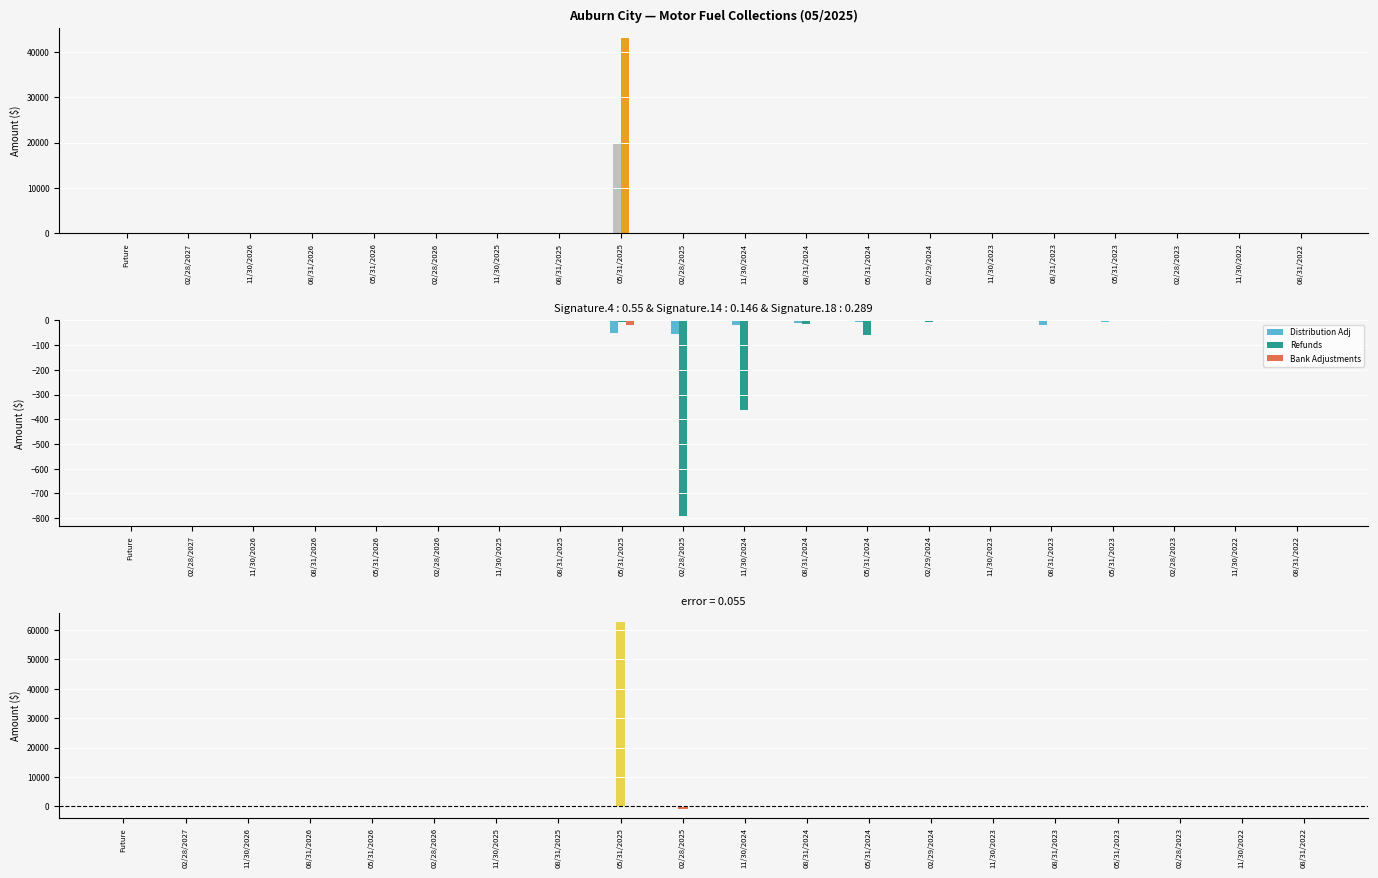

The value of Bank Adjustments at 05/31/2026 is -11.4. True or false?

False